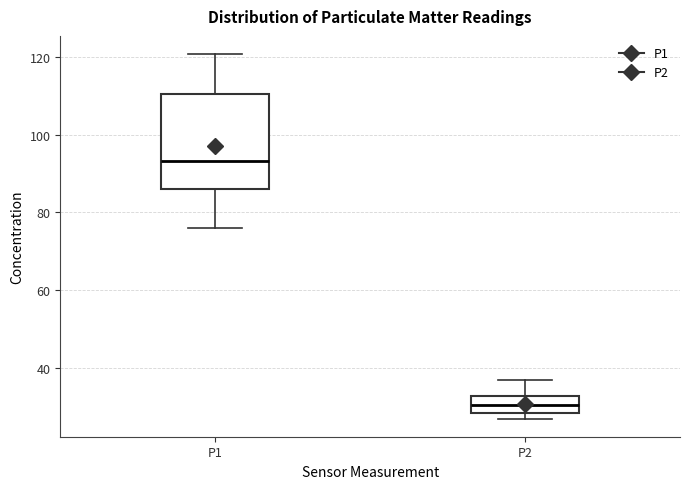

Reading left to right, read every box against the y-axis: the position of its median line, the range the box covers, and the ends of its whiskers. The values are not printed on the chart, so give them approximately, as read against the axis.

P1: median 94, box 86 to 110, whiskers 76 to 120
P2: median 30, box 28 to 32, whiskers 28 (just below the box's lower edge) to 38